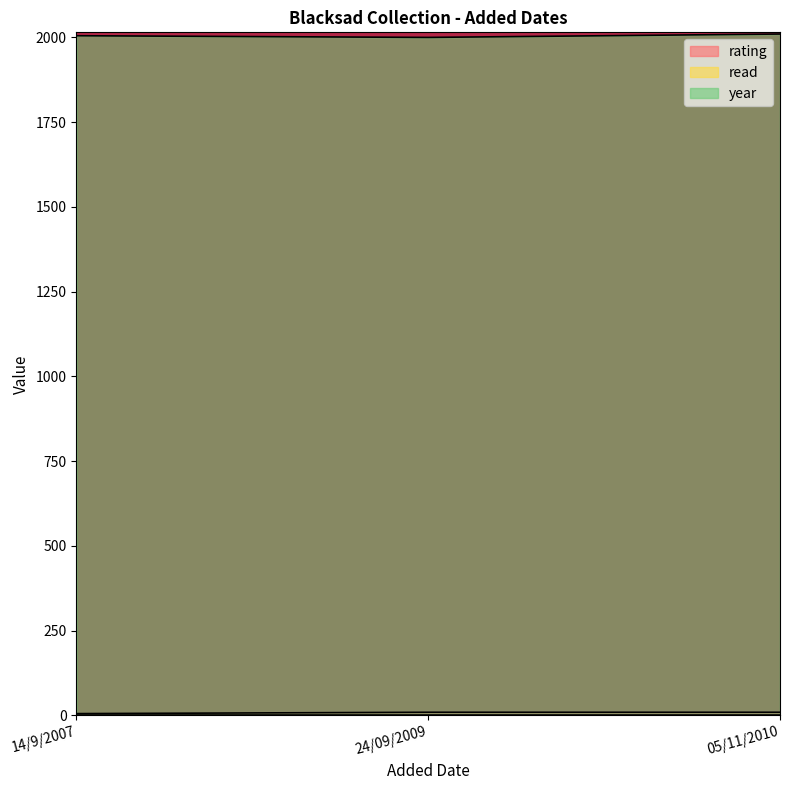

Which series has the widest spread of values?

year